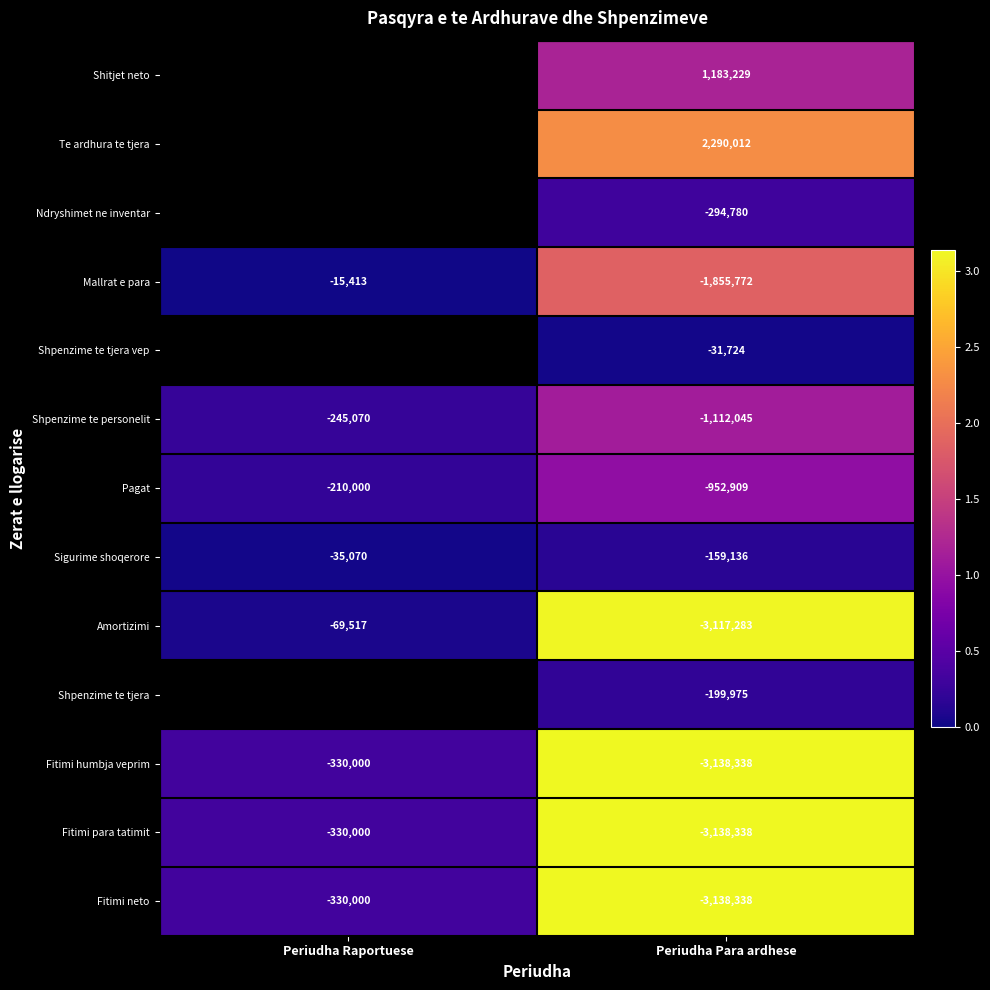

What is the smallest value displayed?

15413.0